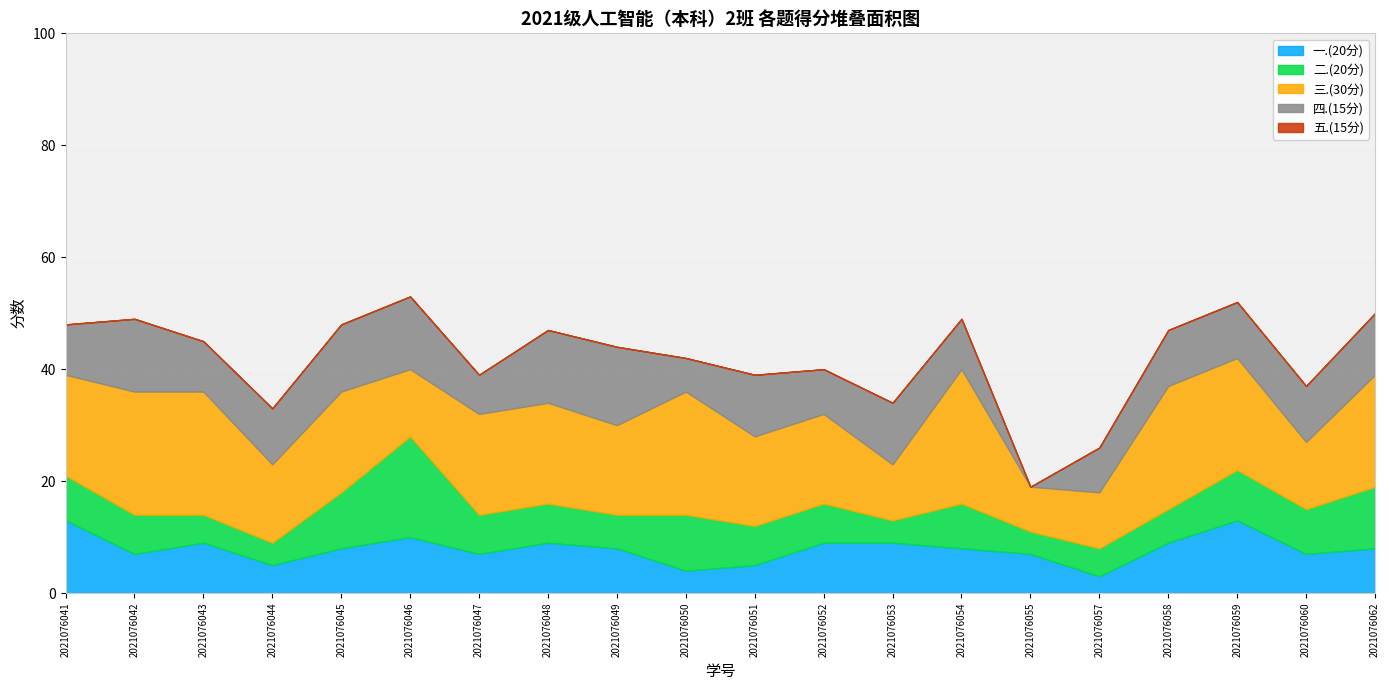

In 三.(30分), how many points are higher than both neighbors (excluding endpoints)?

4